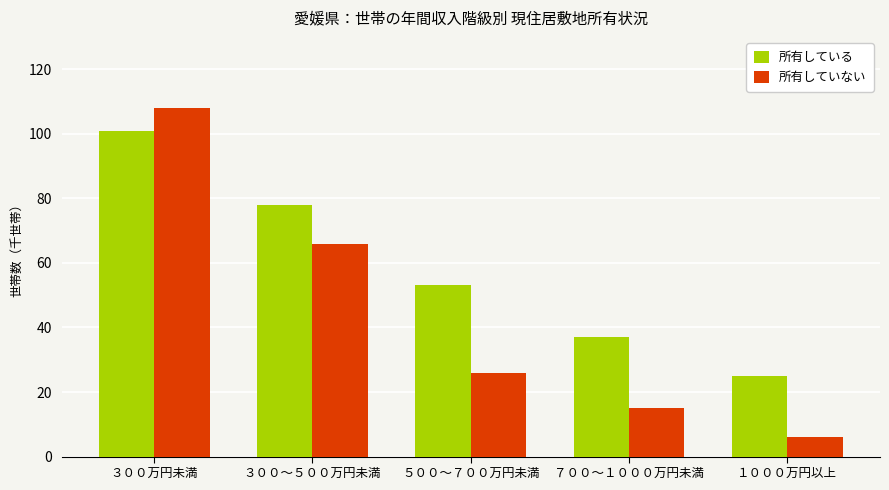

What position from the right is ３００万円未満?

5